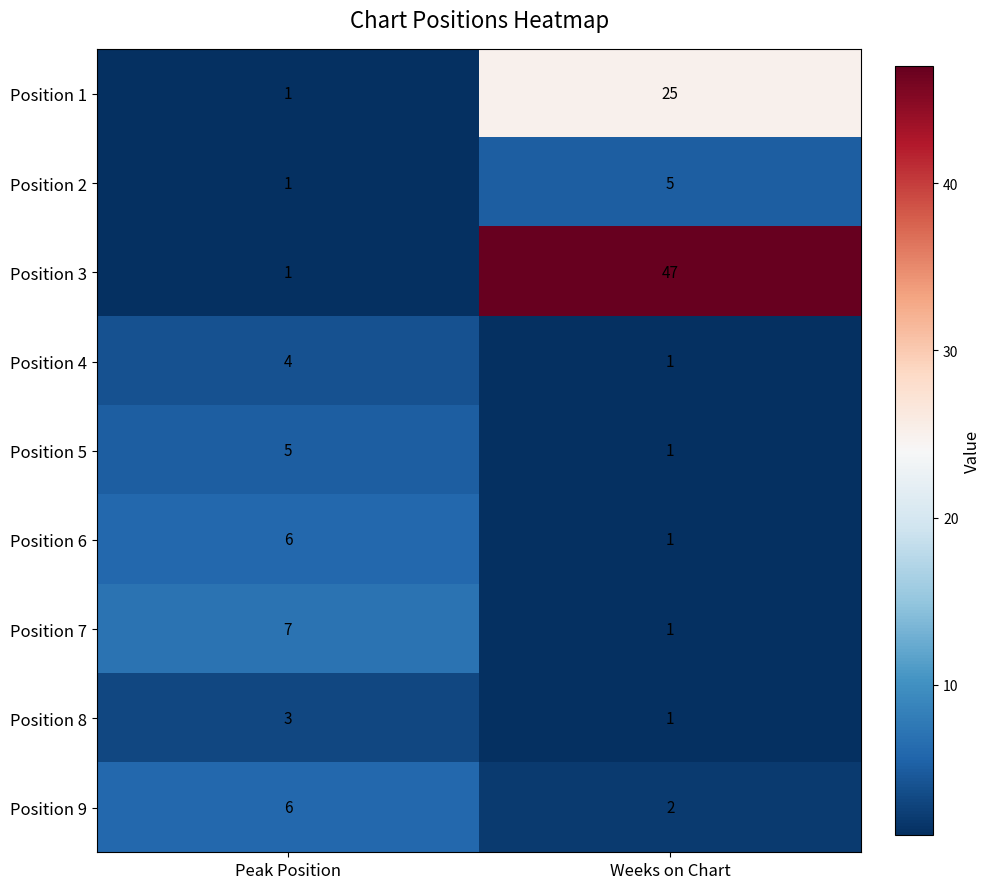

What is the greatest value displayed?

47